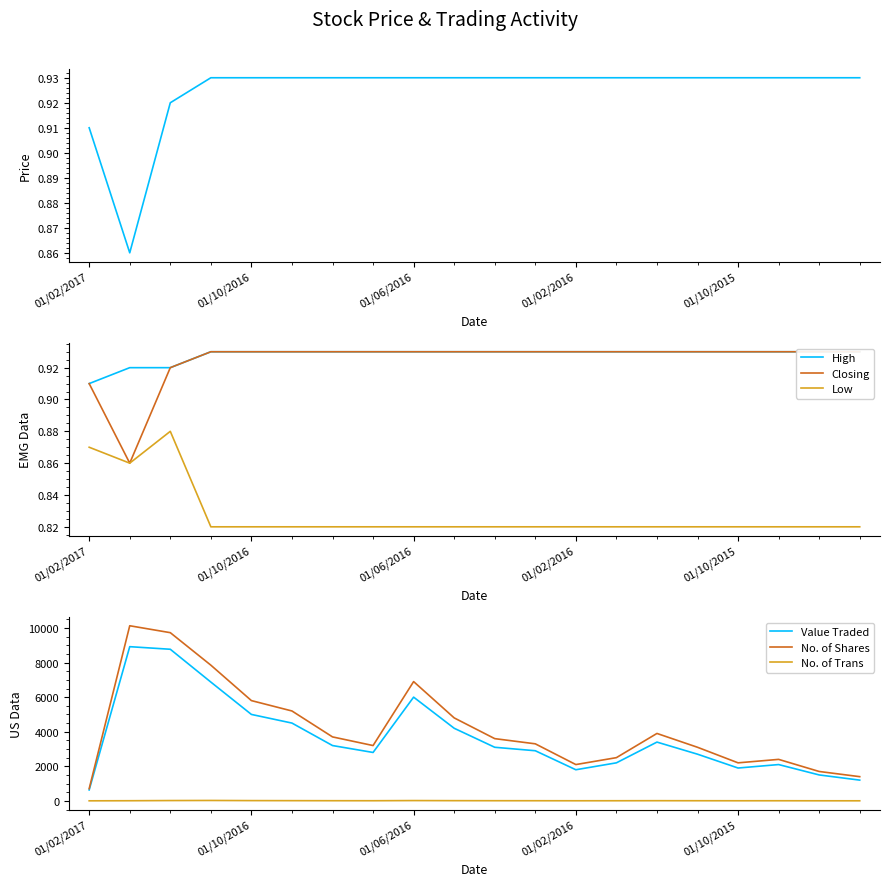

At which label does No. of Trans reach its minimum?

01/02/2017